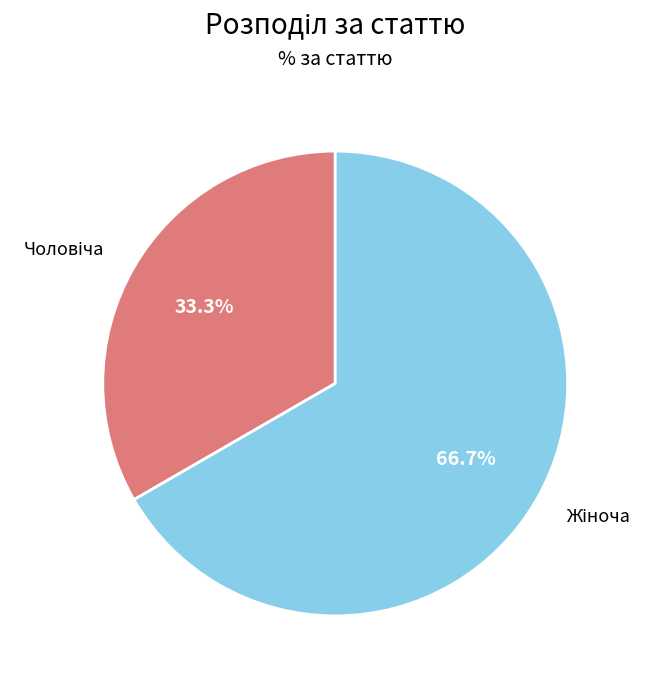

Is there any slice that represents more than half of the pie?

Yes